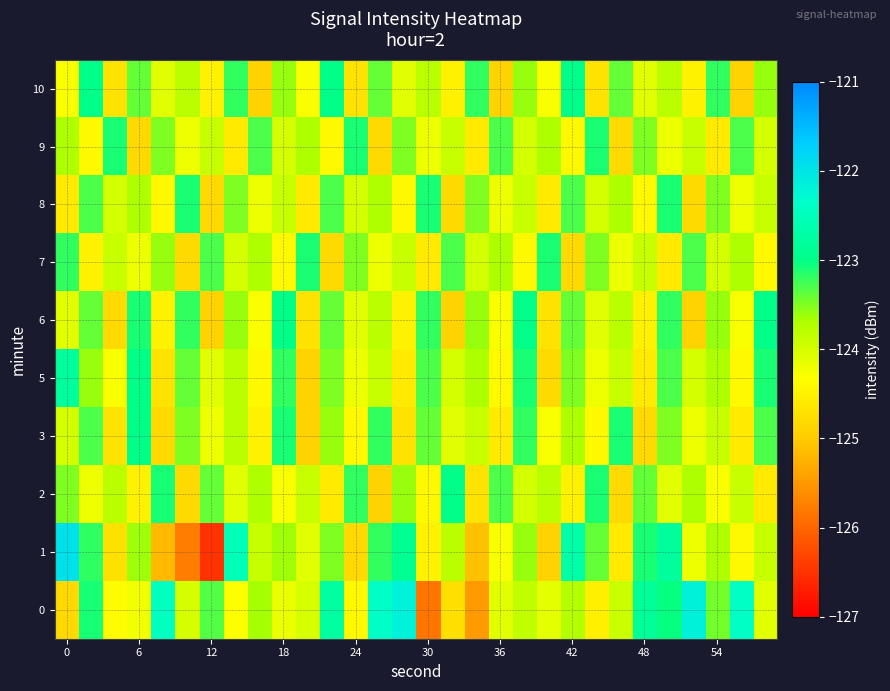

Which series has the widest spread of values?

1